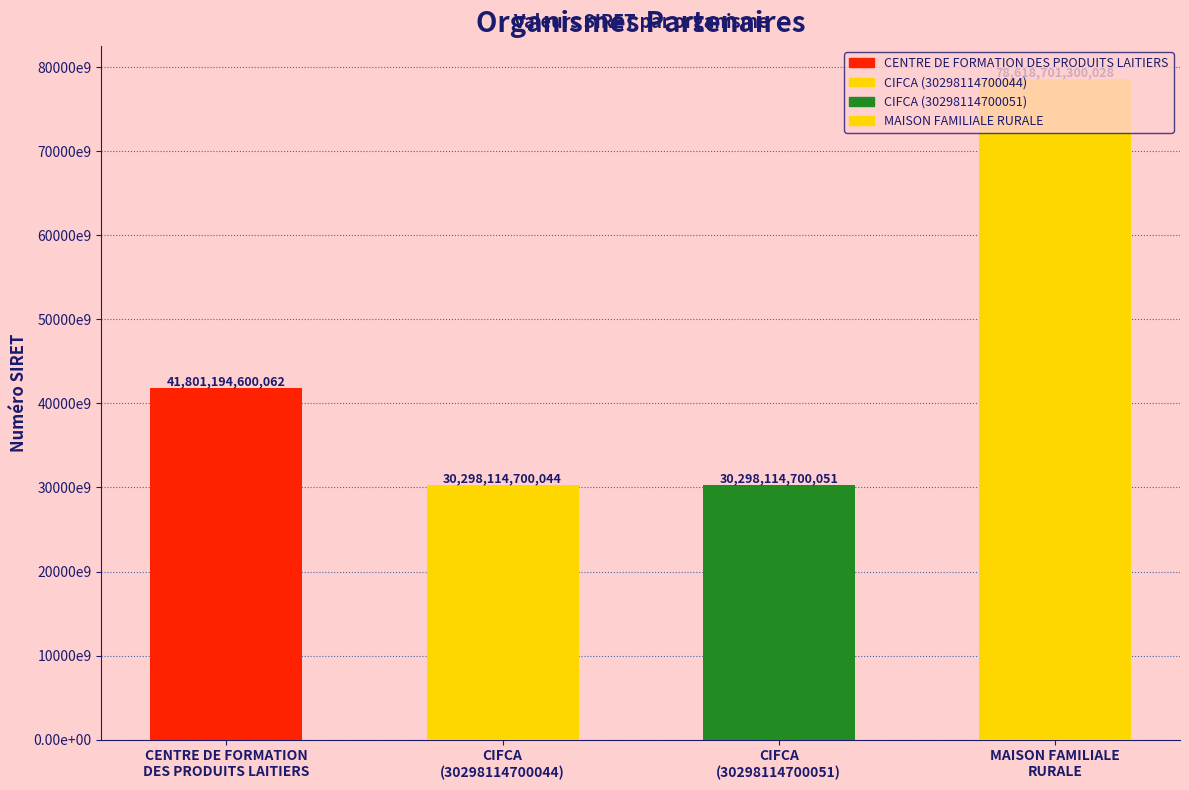

Where does the data first go above 41801194600062?

MAISON FAMILIALE
RURALE